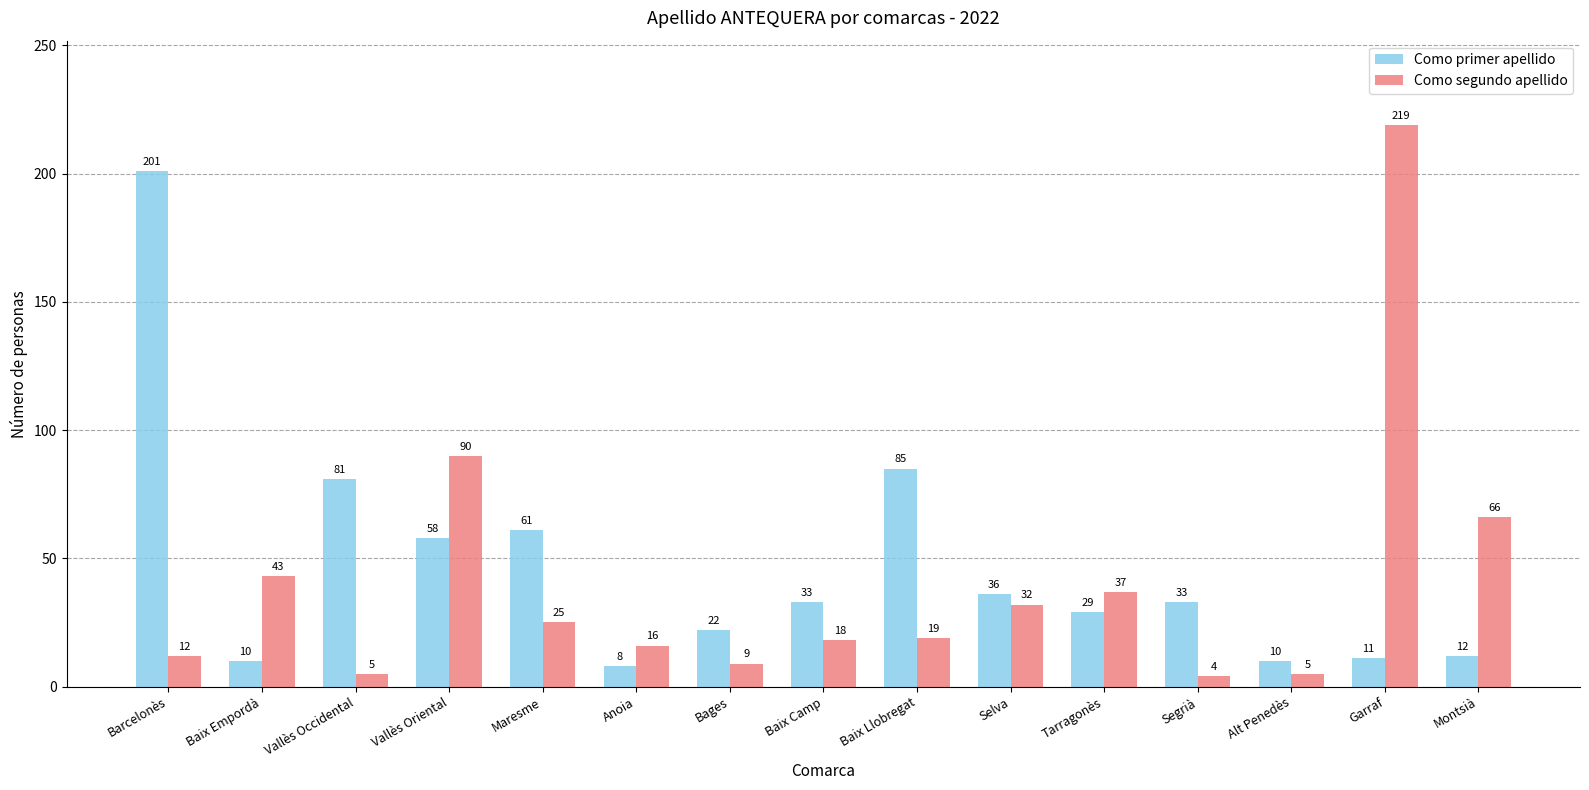

What is the average value of the Como segundo apellido series?

40